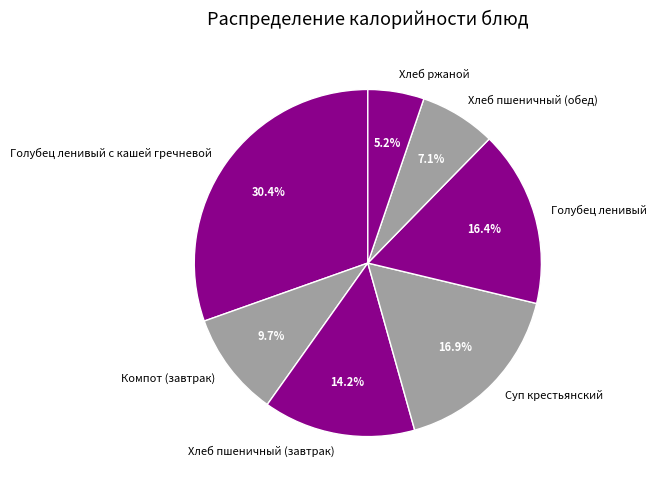

Is the sum of Суп крестьянский and Голубец ленивый greater than half?

No